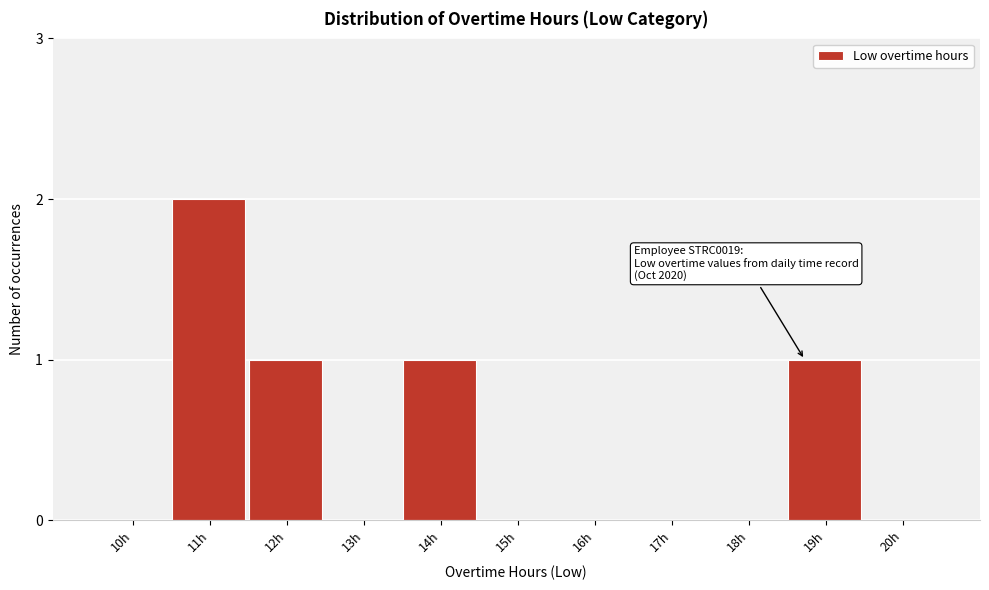

Reading right to left, list all the values displayed in this chart.

20h=0	19h=1	18h=0	17h=0	16h=0	15h=0	14h=1	13h=0	12h=1	11h=2	10h=0